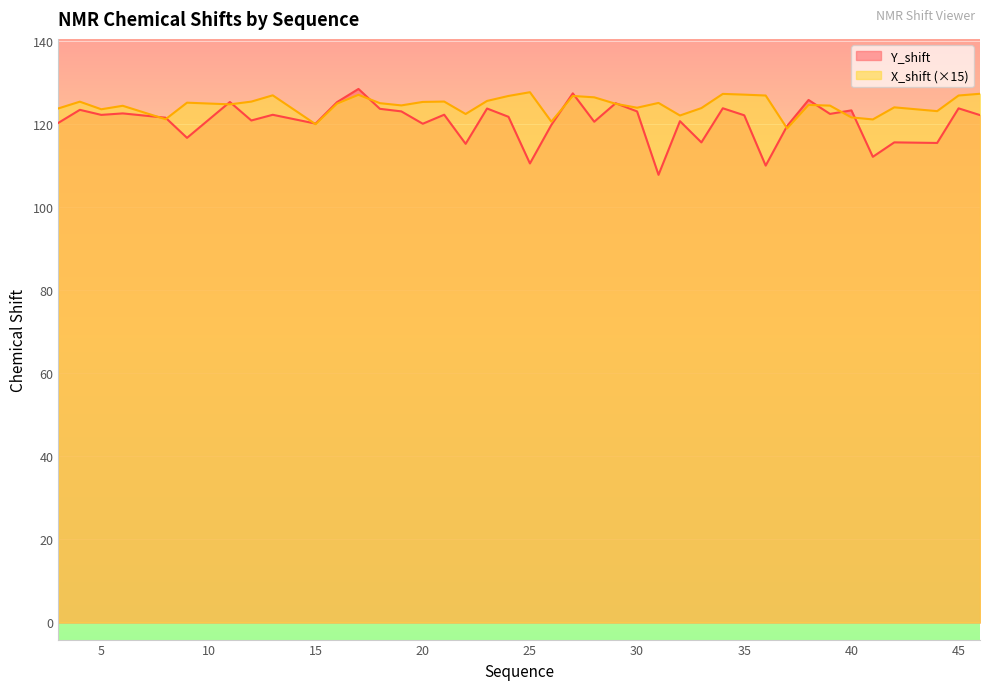

How many lines are shown in the chart?

2